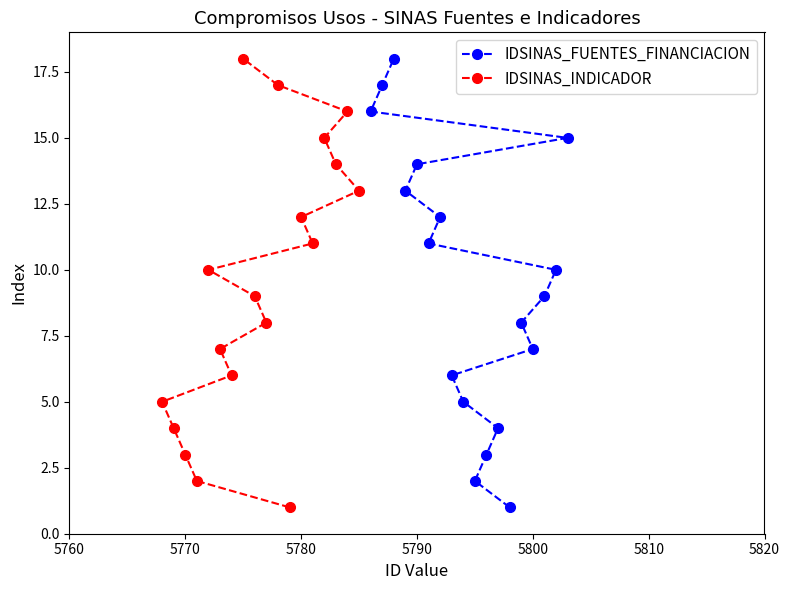

Which series has the widest spread of values?

IDSINAS_FUENTES_FINANCIACION